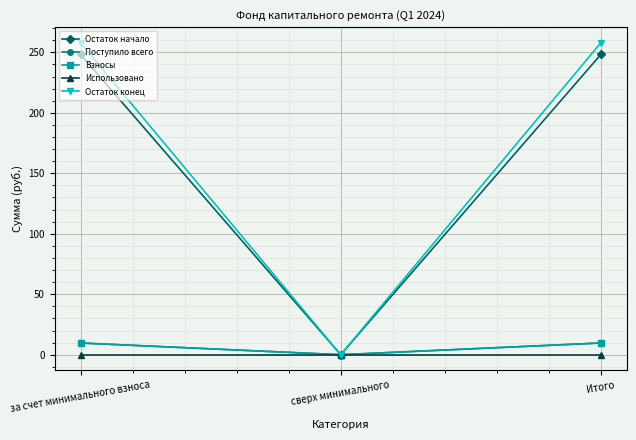

Is this an area chart (filled region under the line)?

No